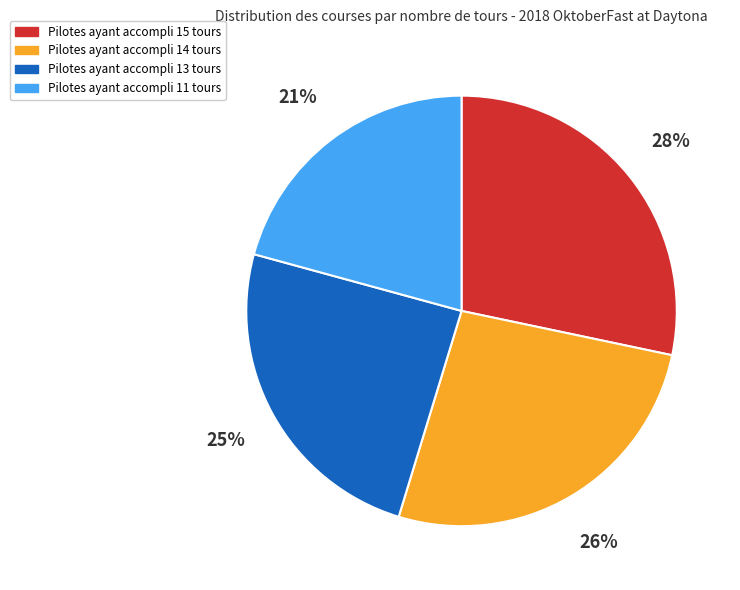

Is the sum of Pilotes ayant accompli 13 tours and Pilotes ayant accompli 11 tours greater than half?

No